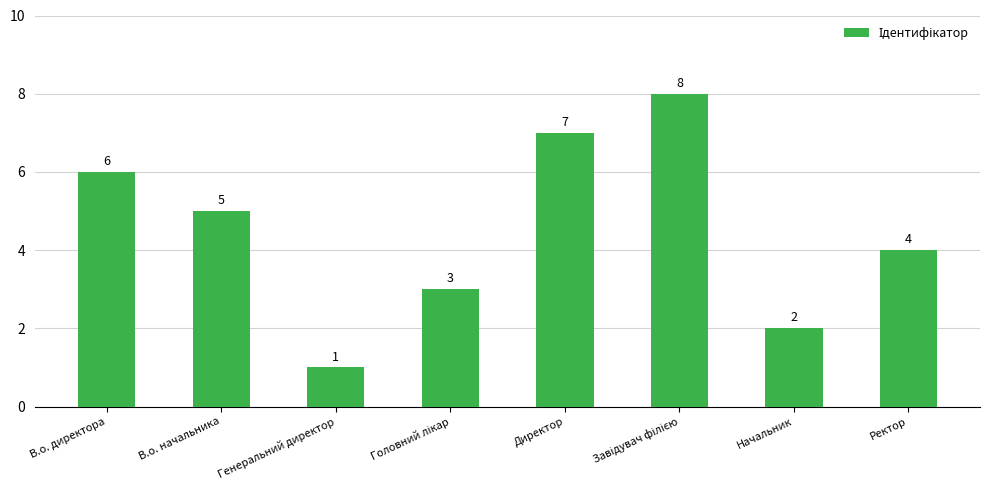

The chart shows a value of 10 at В.о. директора. True or false?

False